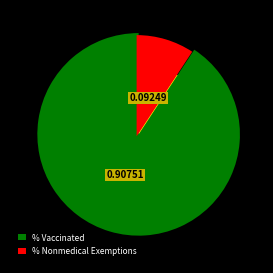

Is it true that % Nonmedical Exemptions is 3% of the pie?

False